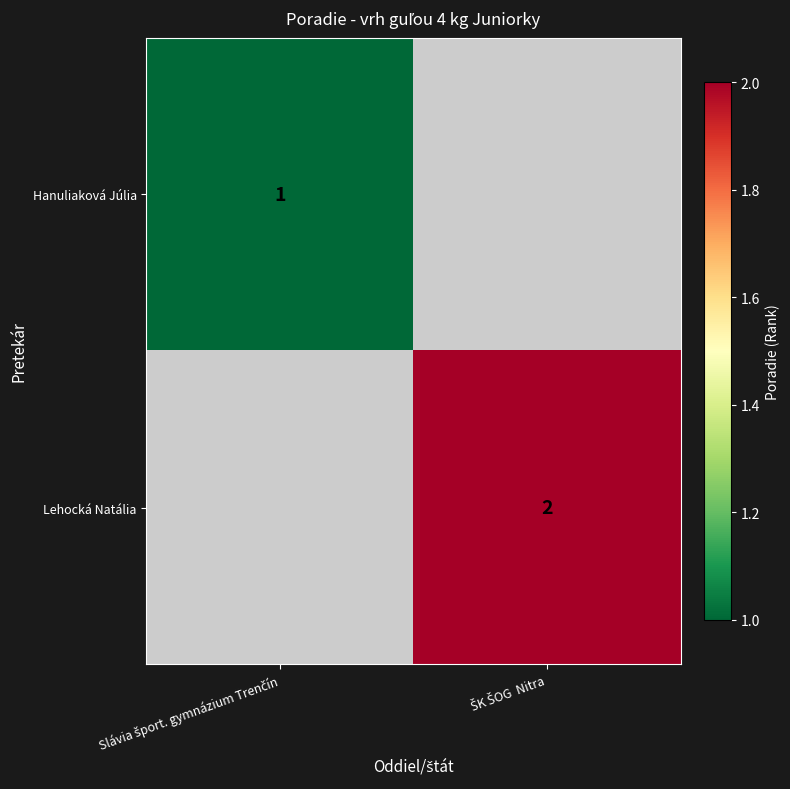

Which series has the widest spread of values?

Hanuliaková Júlia